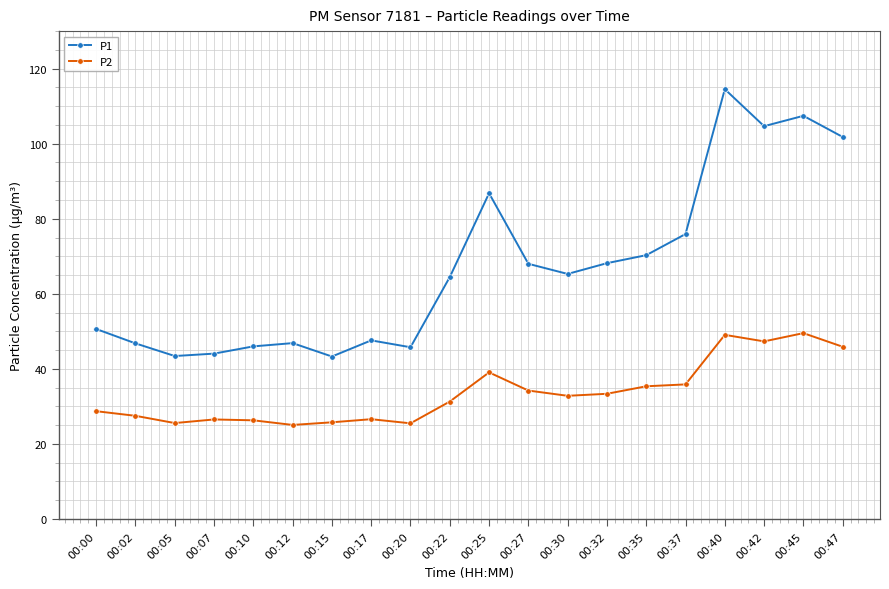

What is the average value of the P1 series?

67.1